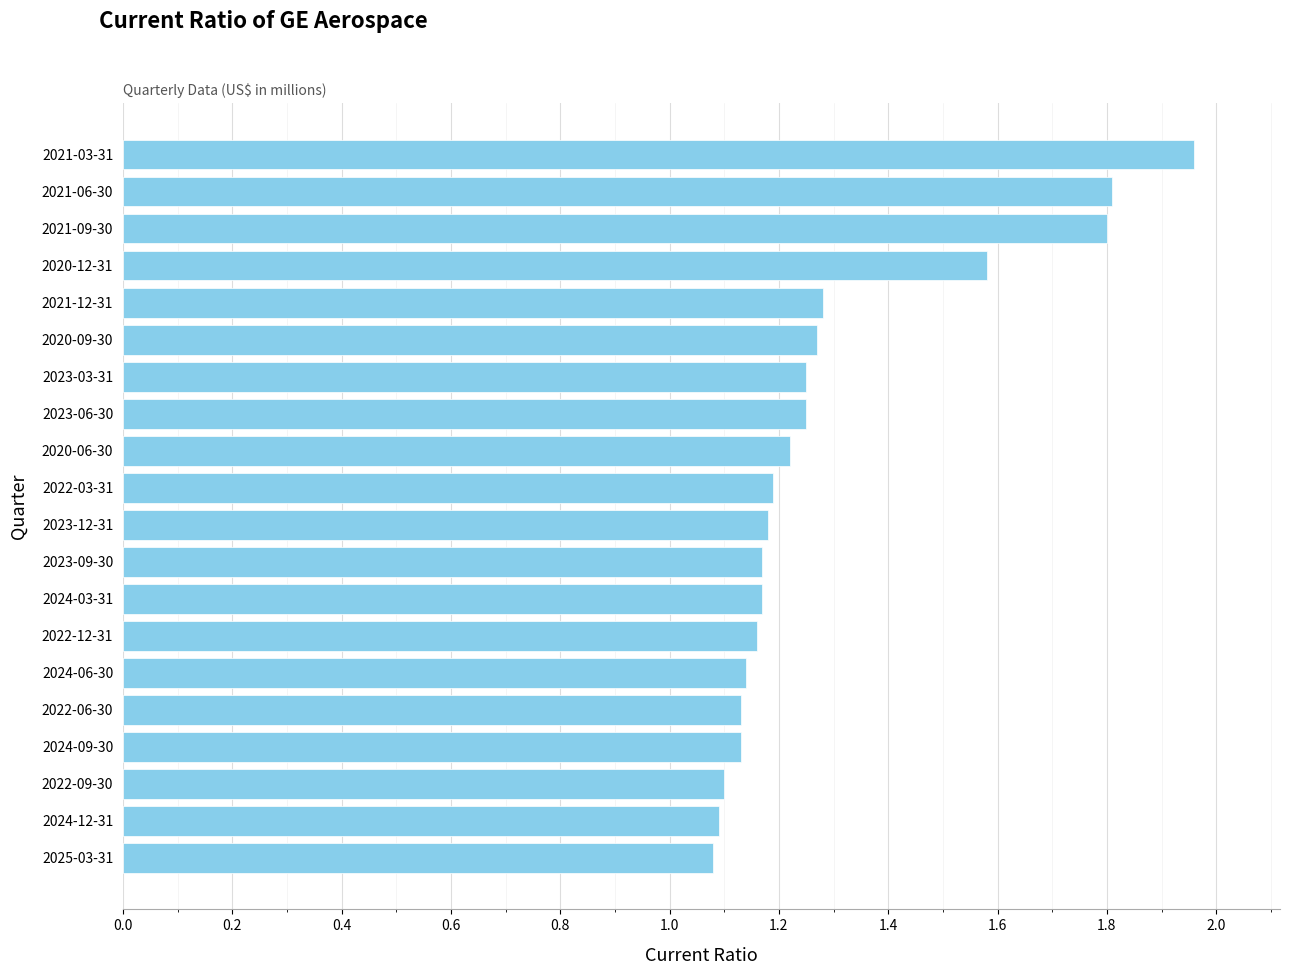

The chart shows a value of 0.8 at 2021-12-31. True or false?

False